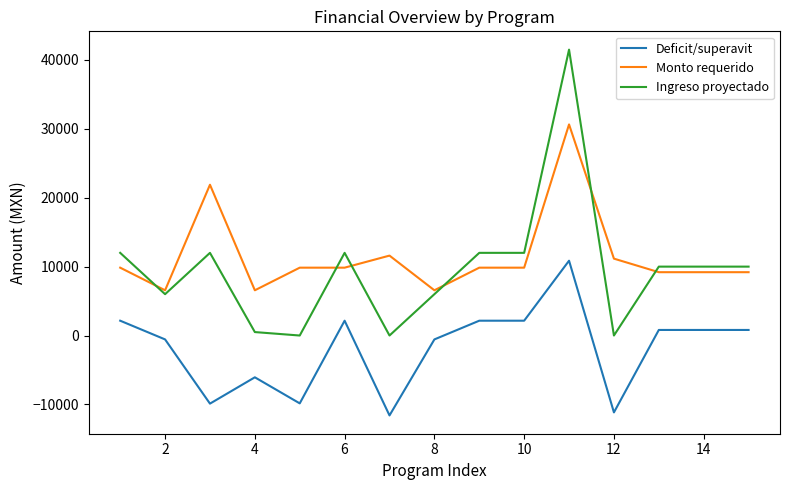

What is the smallest value displayed?

-11600.0